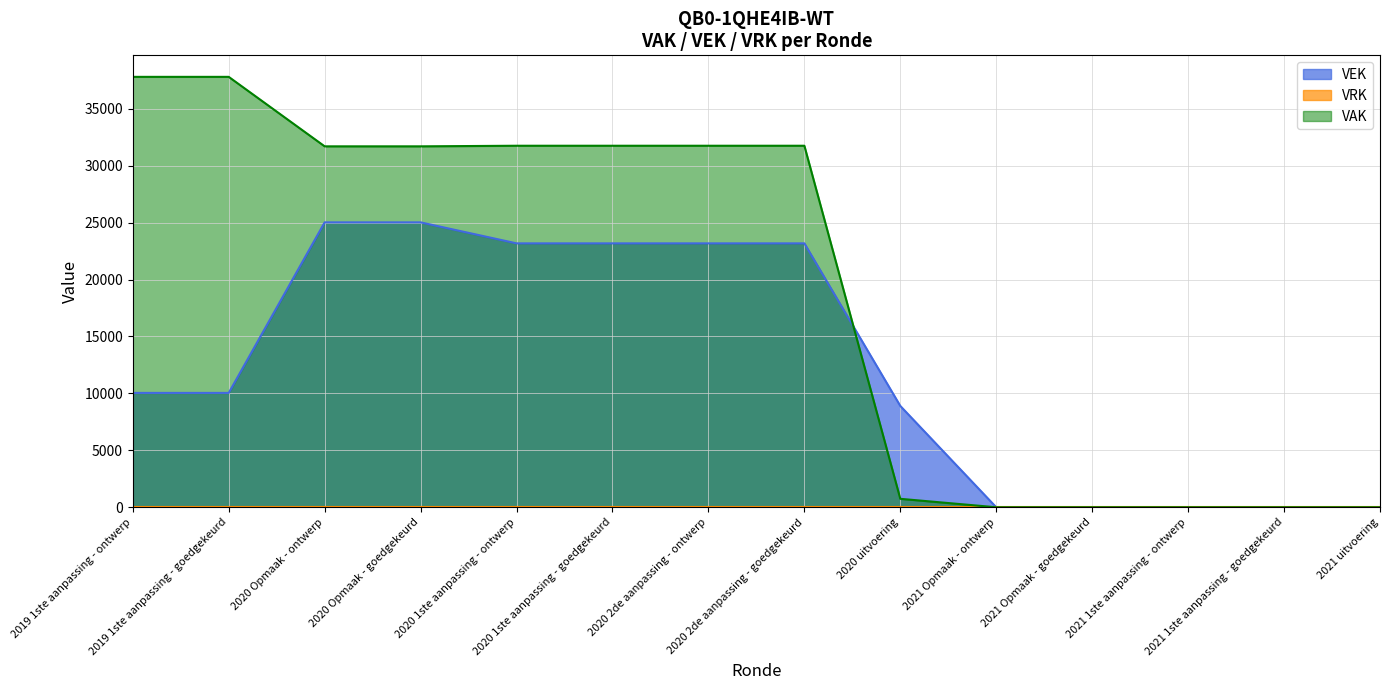

Where is the data nearest to the value 12509?

2019 1ste aanpassing - ontwerp